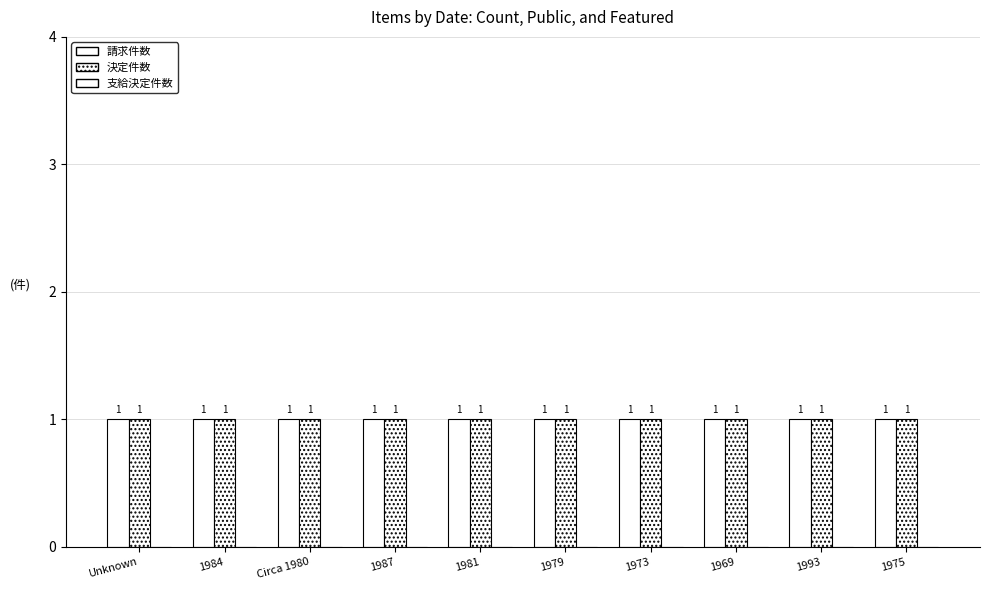

Is it true that 請求件数 equals 1 at 1993?

True